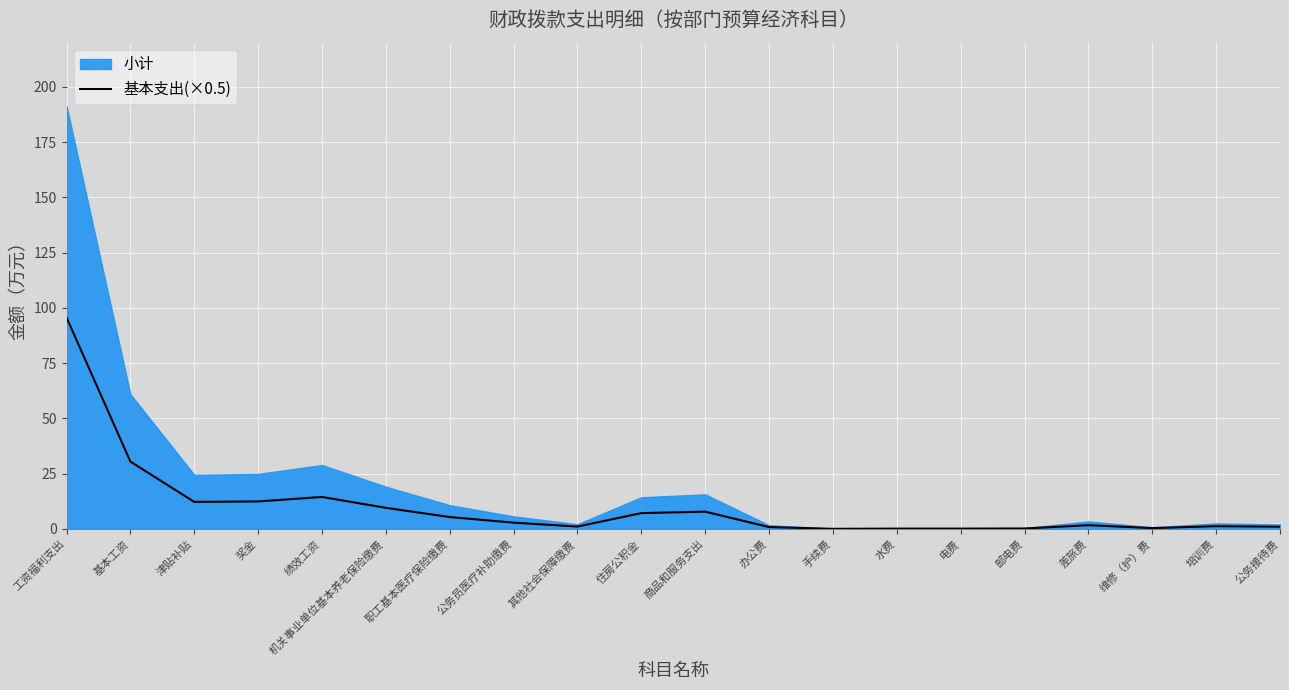

Does the chart display data point markers on the line(s)?

No